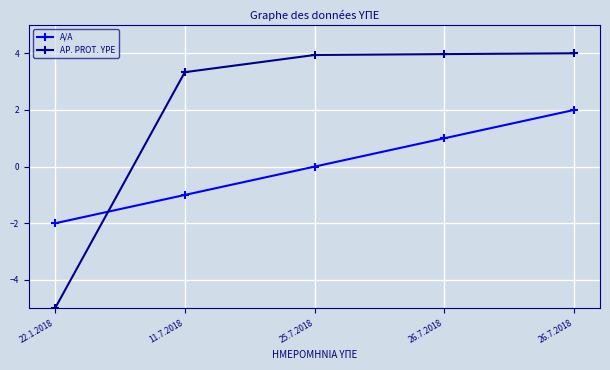

Is this an area chart (filled region under the line)?

No